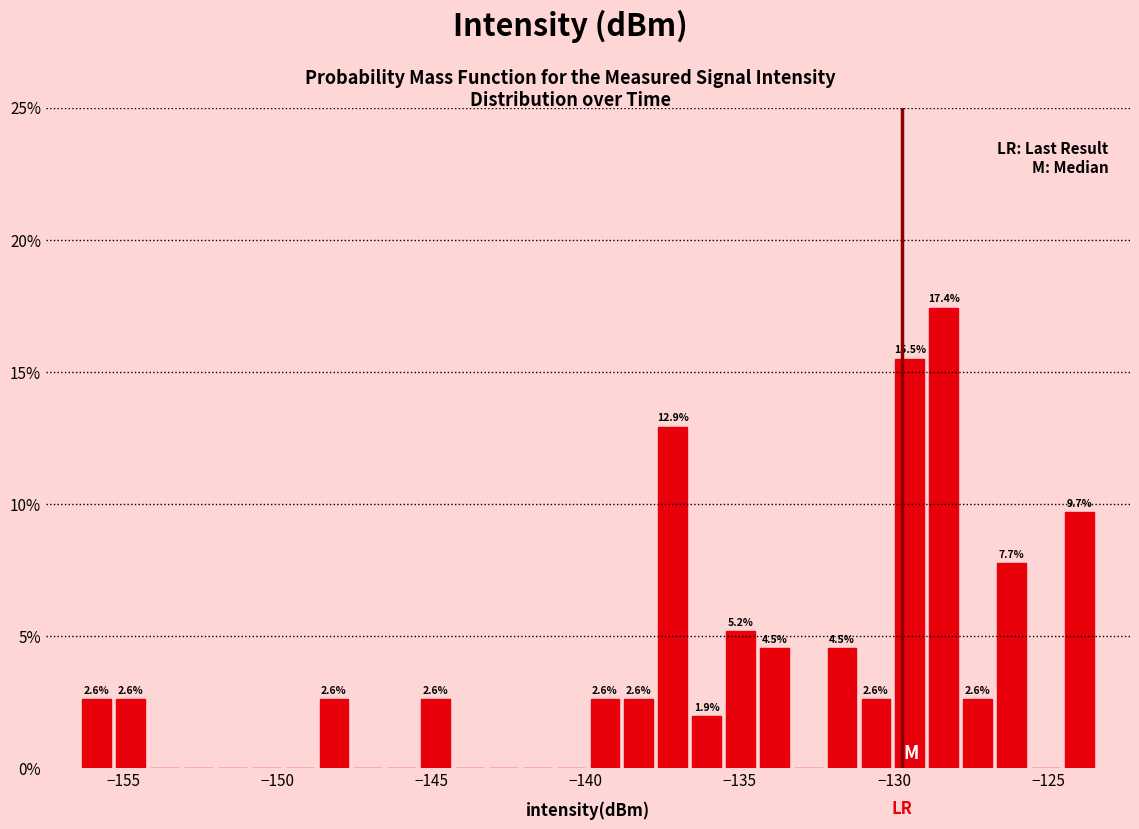

Read against the x-axis, roughly where is the centre of the tallest bar?

-128.5